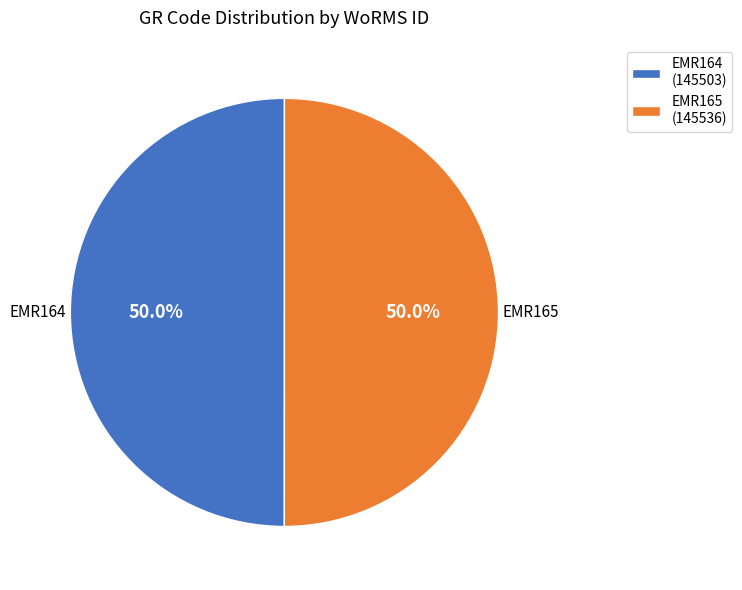

To the nearest percent, what is the combined percentage of EMR164 and EMR165?

100%